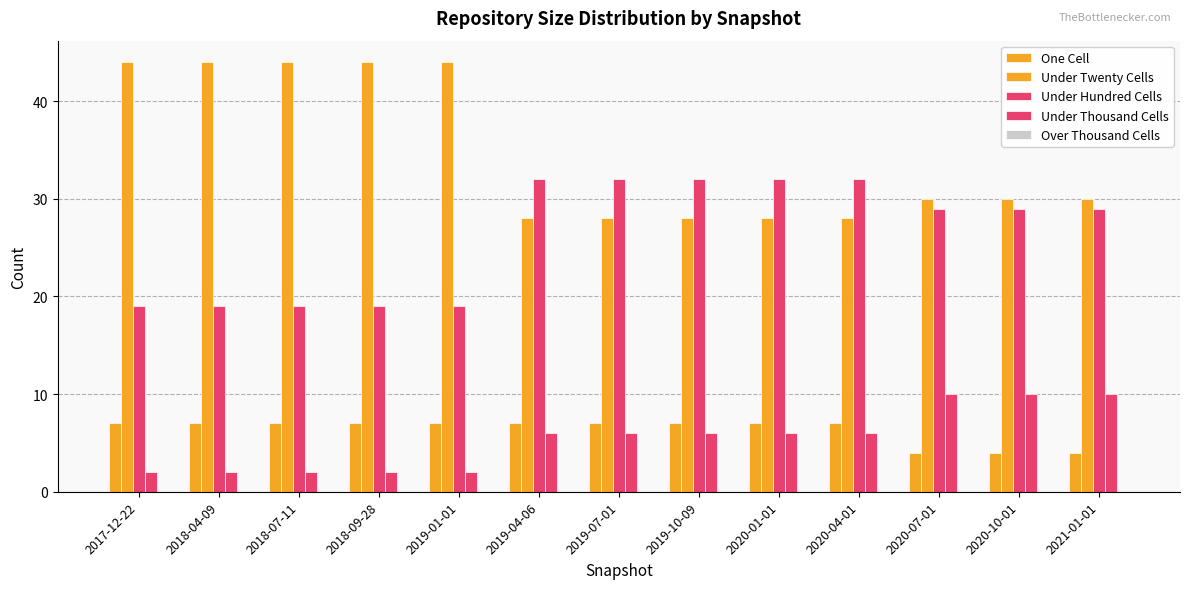

What is the sum of all Under Twenty Cells values?

450